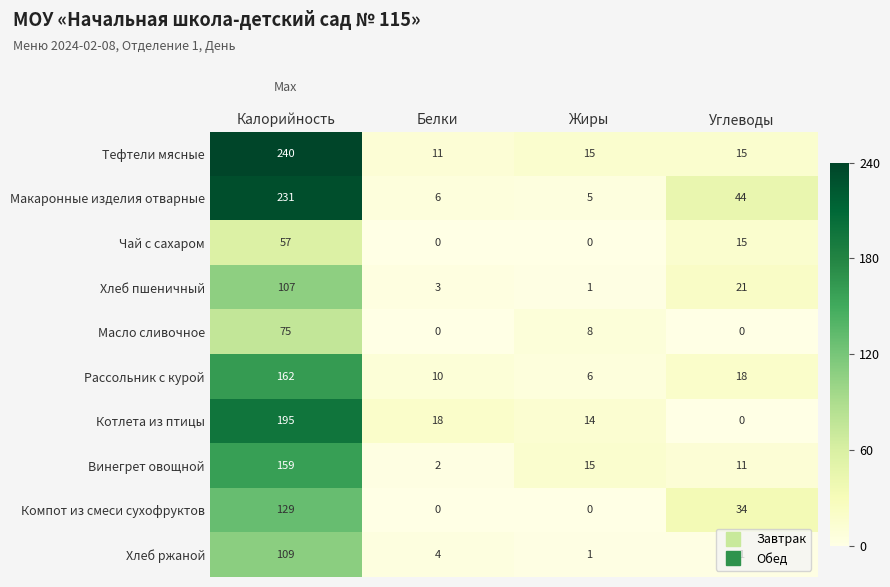

At how many categories does at least one series exceed 210?

1